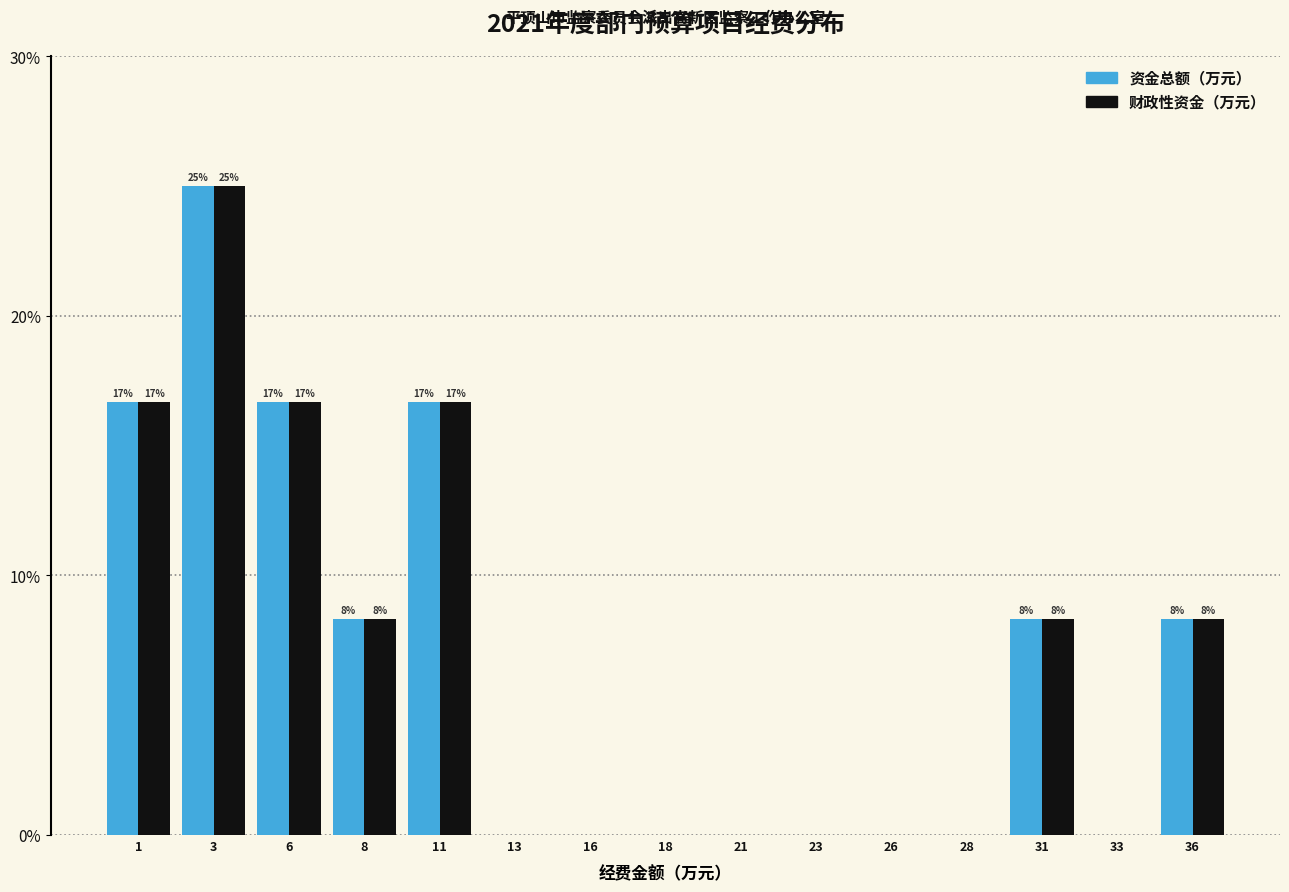

Reading right to left, extract all data points from this chart.

资金总额: 36=8.3	33=0.0	31=8.3	28=0.0	26=0.0	23=0.0	21=0.0	18=0.0	16=0.0	13=0.0	11=16.7	8=8.3	6=16.7	3=25.0	1=16.7
财政性资金: 36=8.3	33=0.0	31=8.3	28=0.0	26=0.0	23=0.0	21=0.0	18=0.0	16=0.0	13=0.0	11=16.7	8=8.3	6=16.7	3=25.0	1=16.7